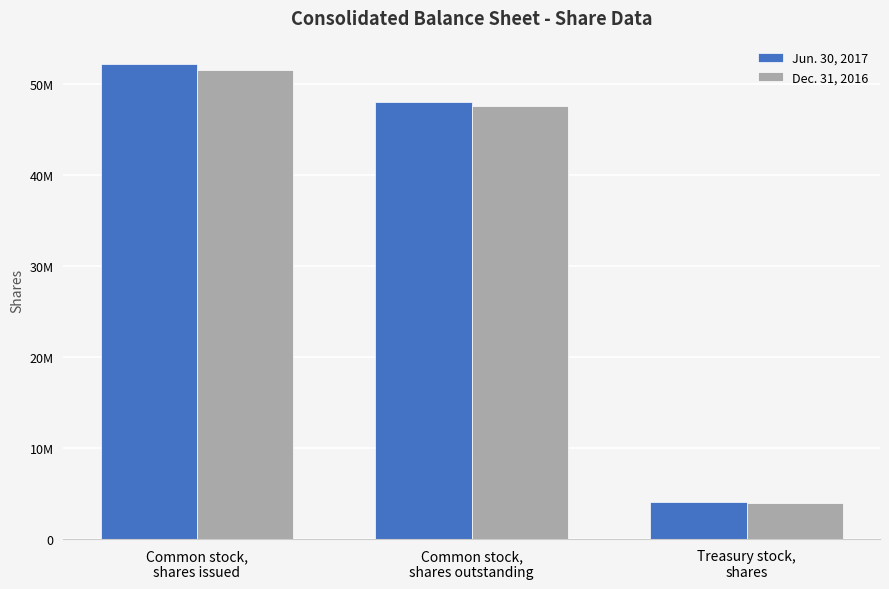

Which series has the widest spread of values?

Jun. 30, 2017